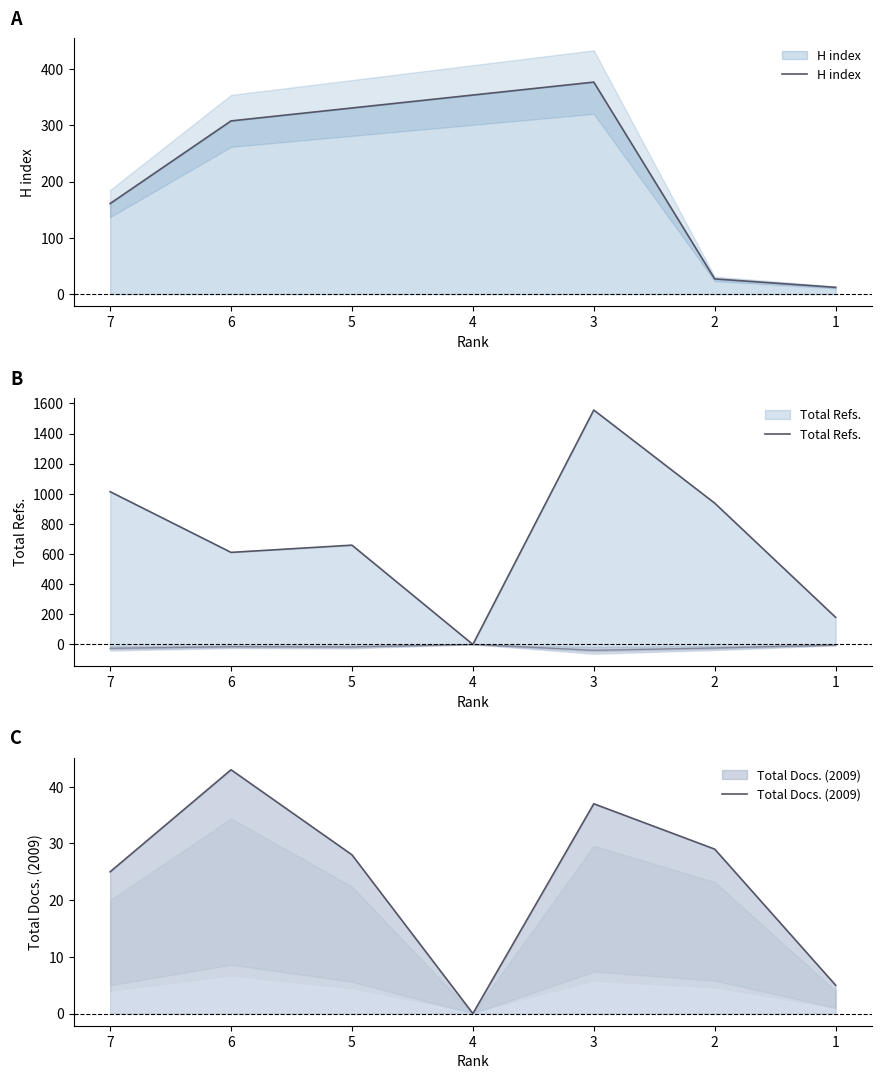

What is the total value across all series at 1?

197